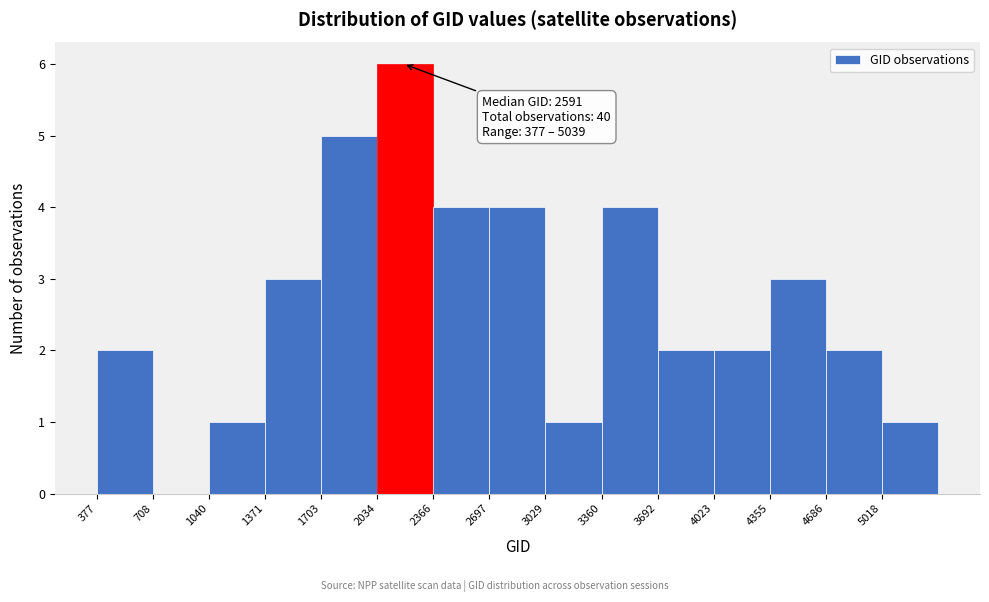

Over which range of the x-axis is the bar tallest?

2050 to 2350